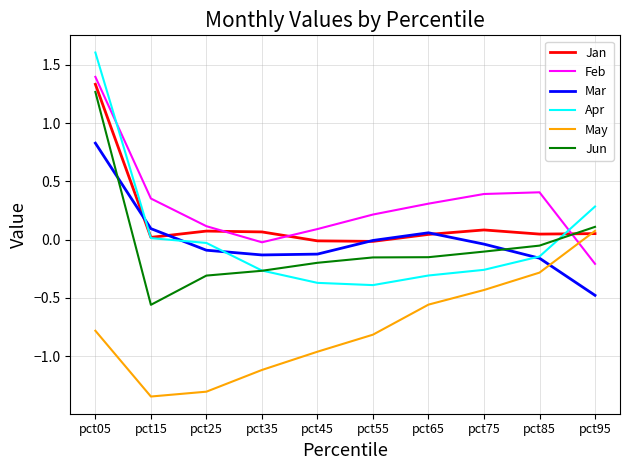

At which category is the sum across all series the highest?

pct05